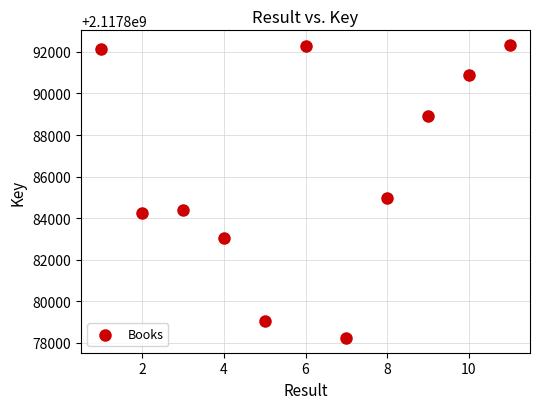

What is the average Y value?

2117886413